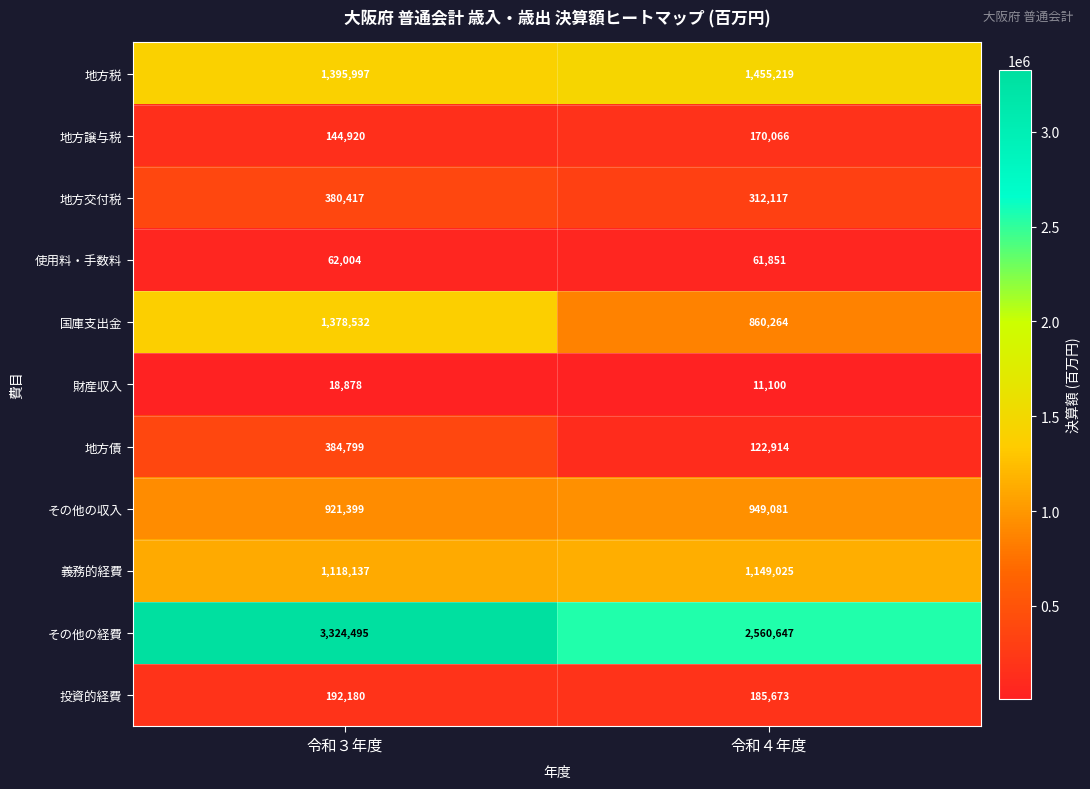

What is the smallest value displayed?

11100